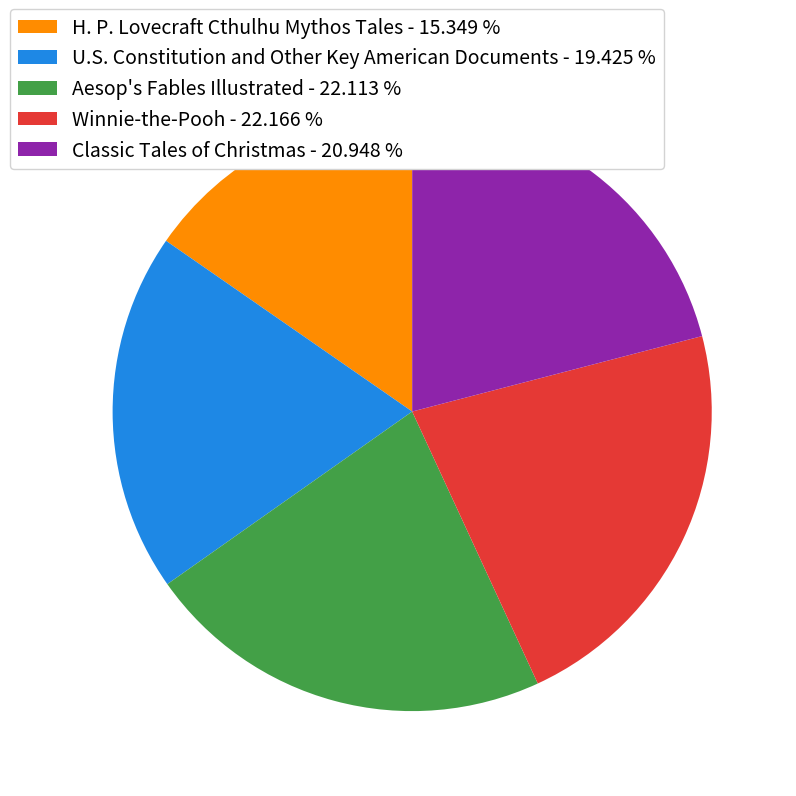

Does any single category account for the majority?

No